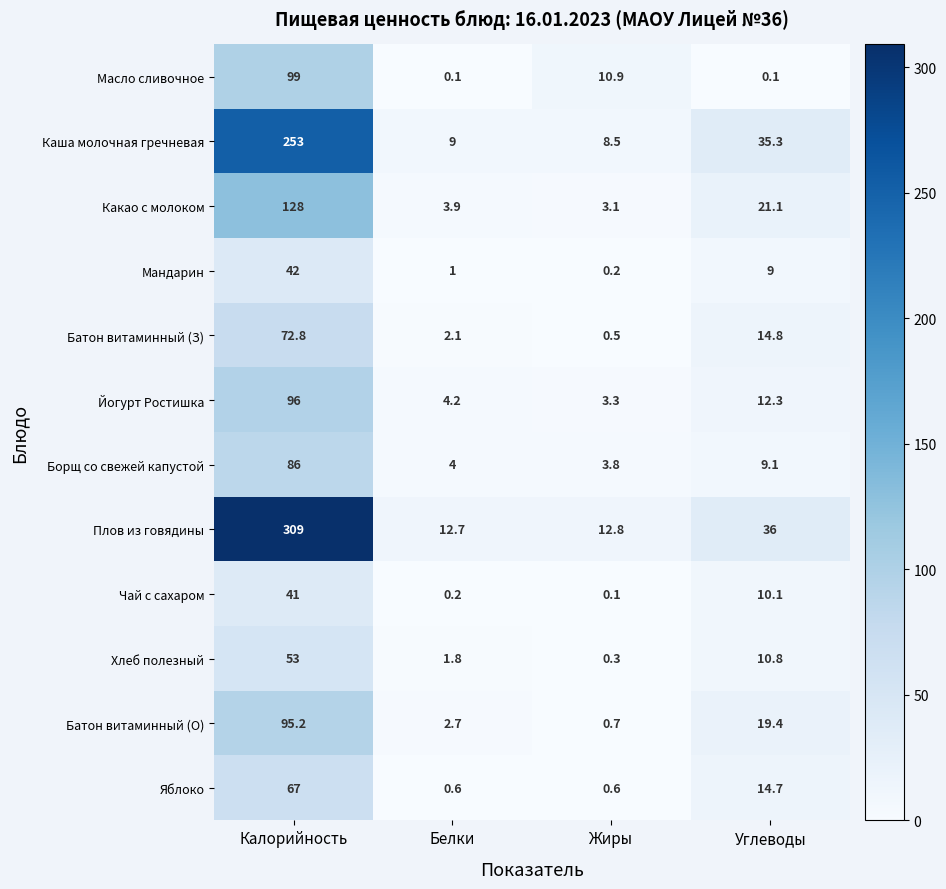

Between Калорийность and Углеводы, which series saw the biggest shift?

Плов из говядины